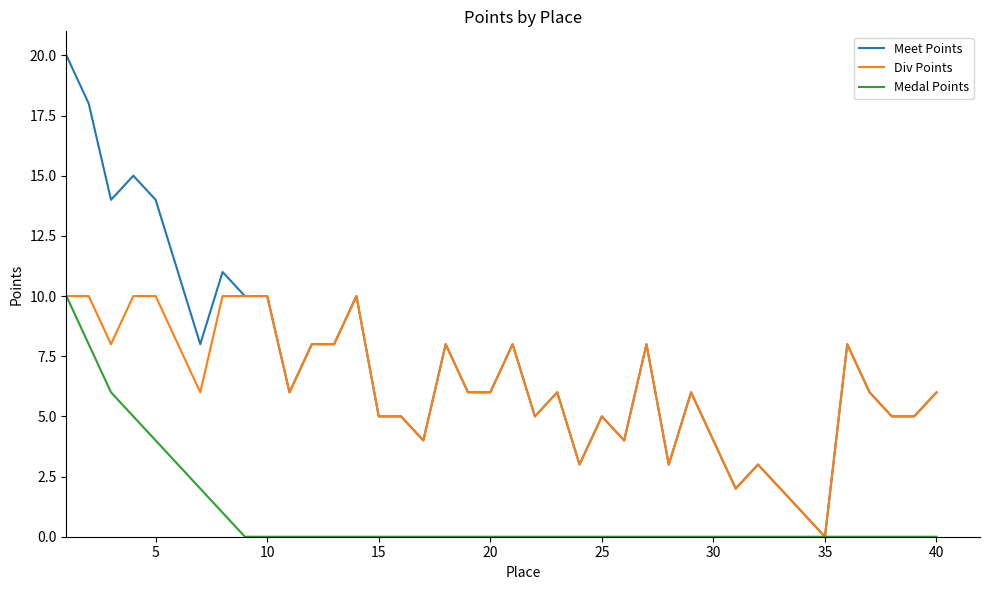

Which series has the largest range (max minus min)?

Meet Points